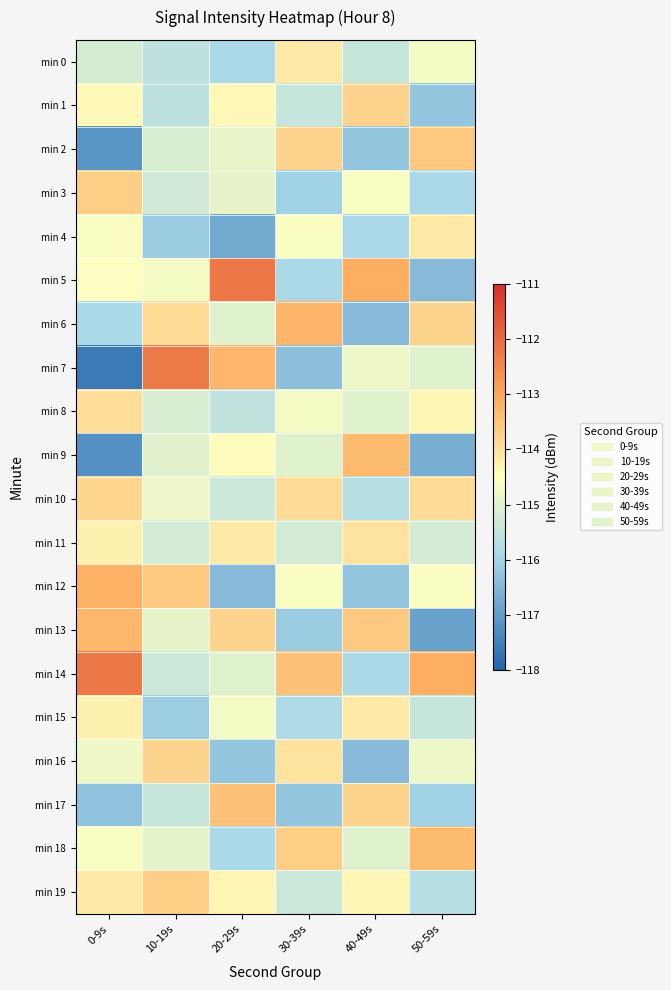

Count the number of categories in the chart.

6